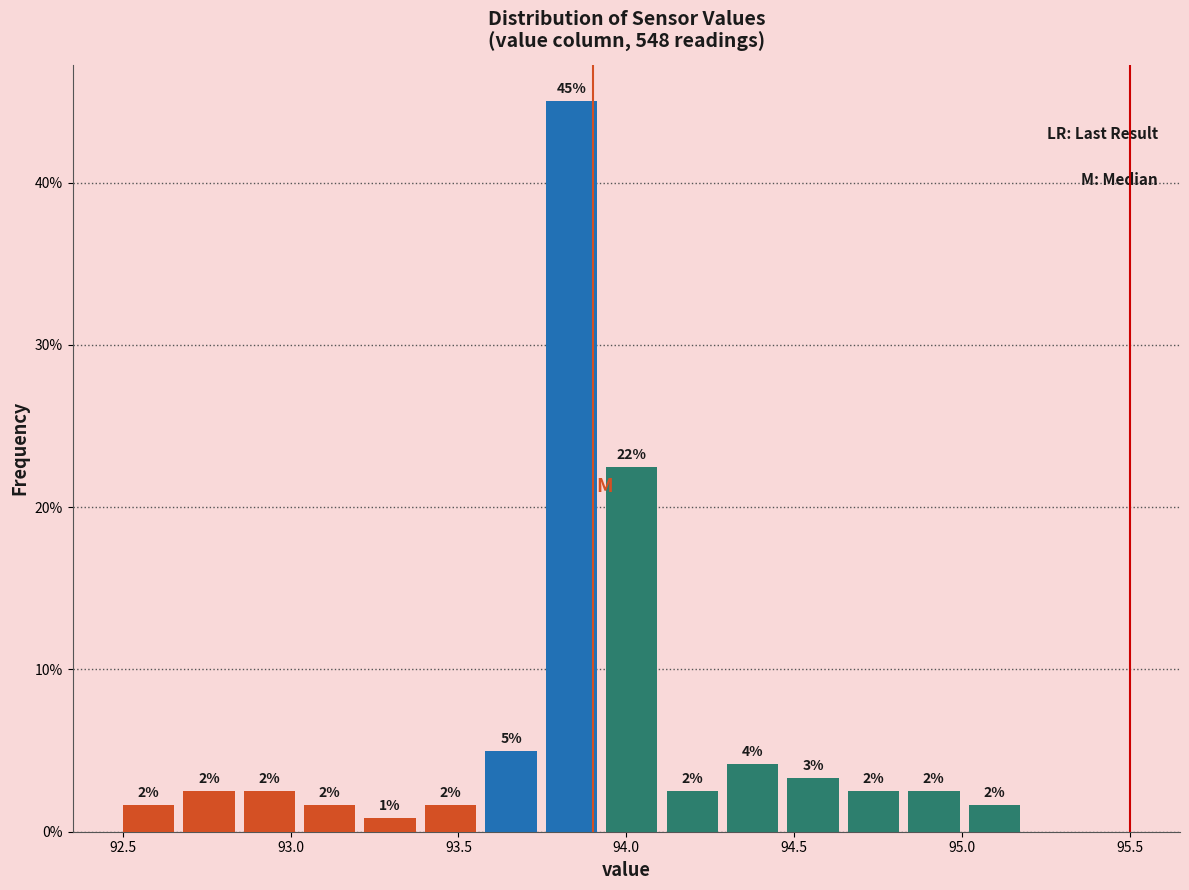

Read against the x-axis, roughly where is the centre of the tallest bar?

93.85